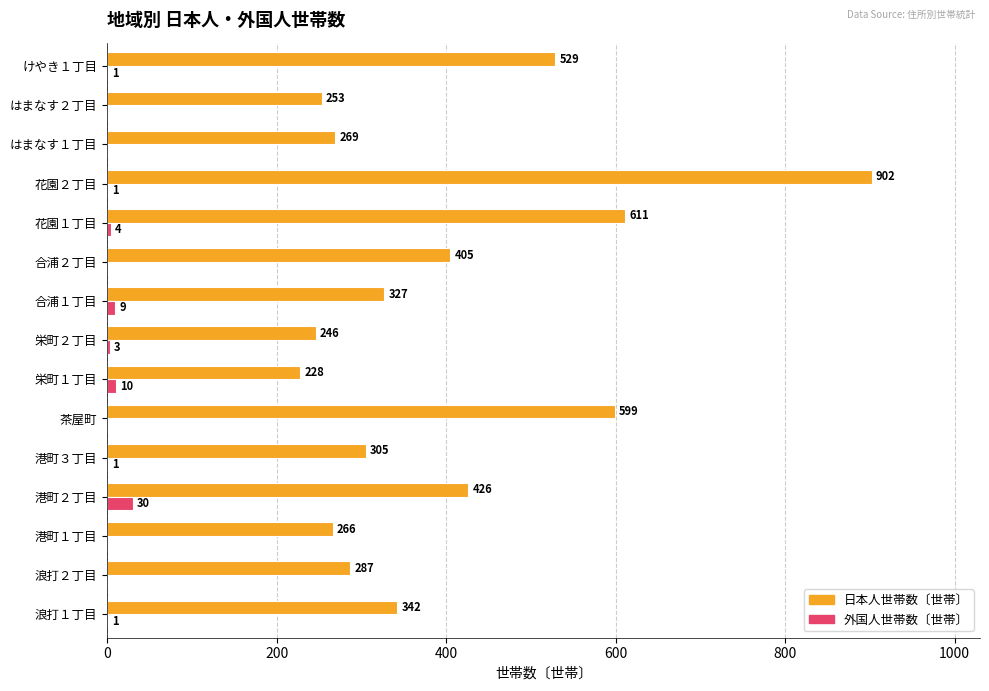

Where is 日本人世帯数〔世帯〕 nearest to the value 565?

茶屋町